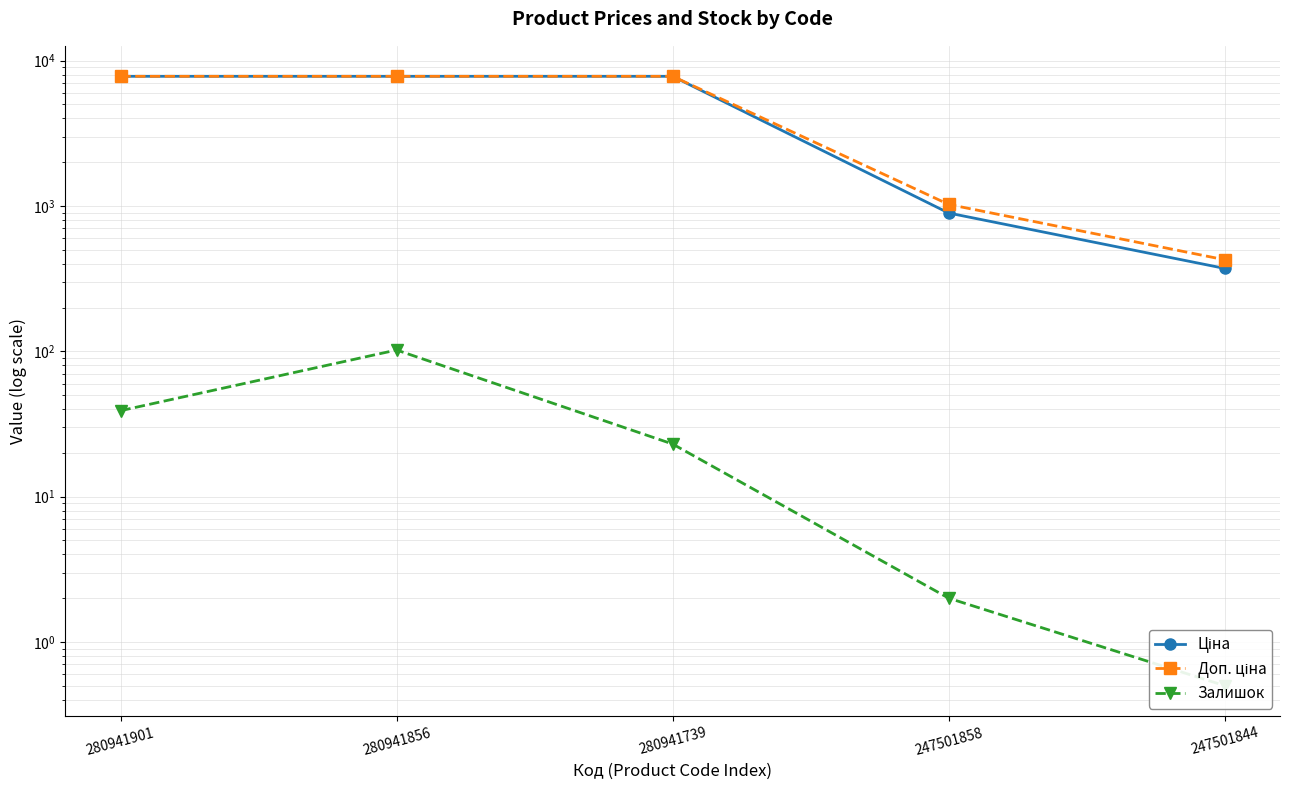

What is the difference between the maximum and second lowest values in the Ціна series?

6899.7